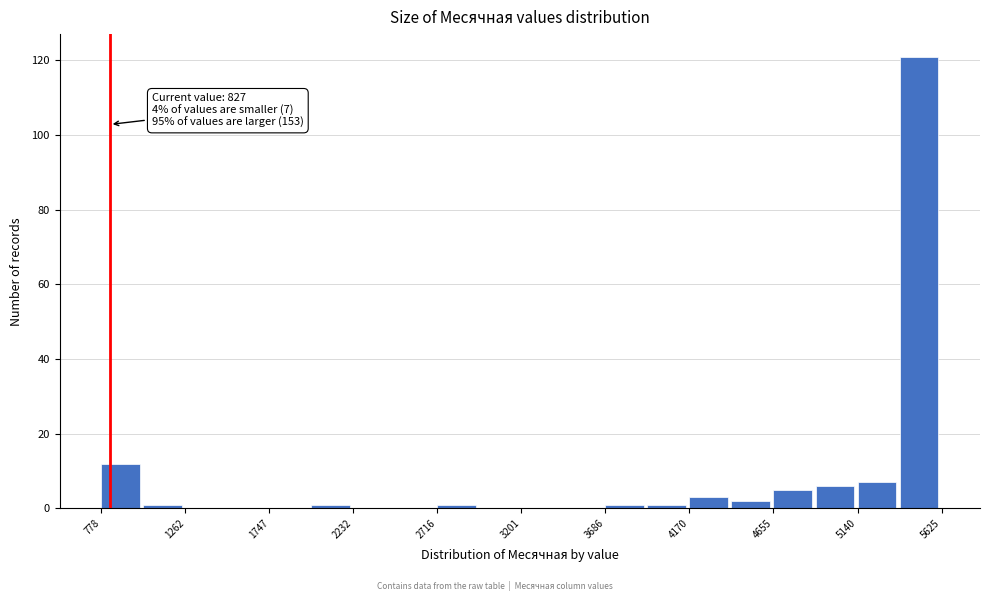

Which range on the x-axis has the tallest bar?

5400 to 5650